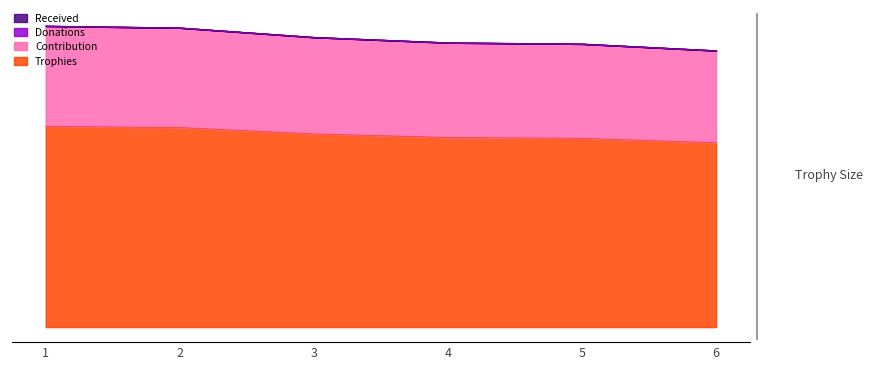

Which series has the widest spread of values?

Contribution